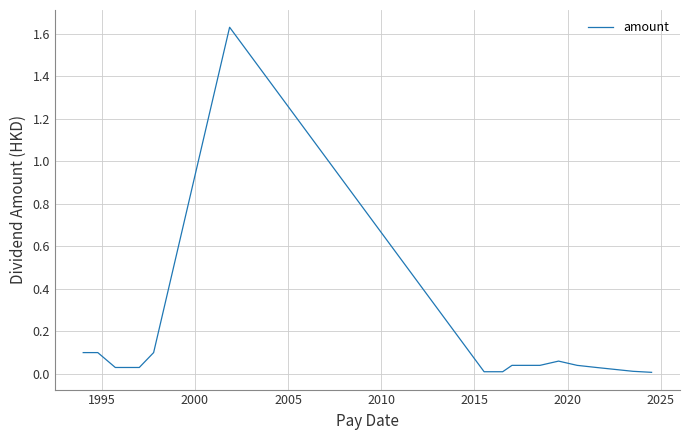

What is the average value?

0.1